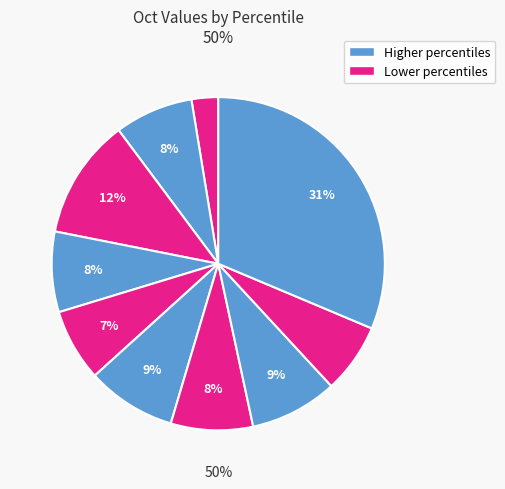

How many segments does this pie chart have?

10